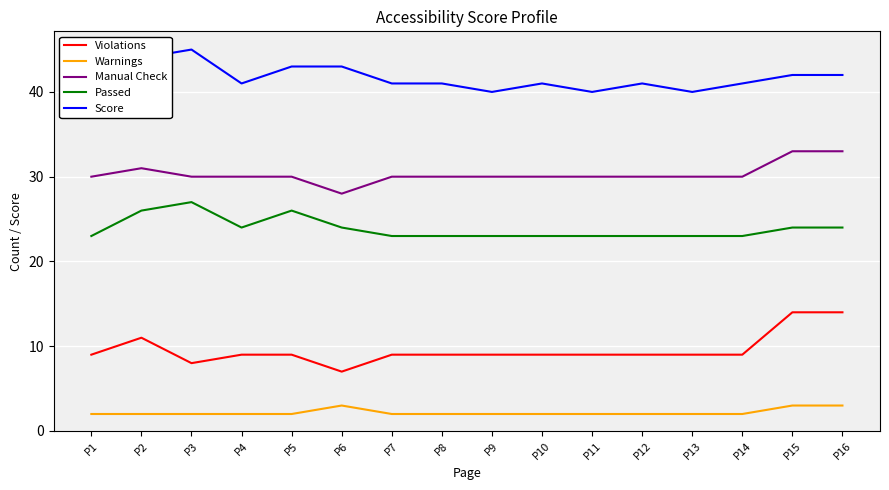

How many values in the Passed series exceed 23?

7